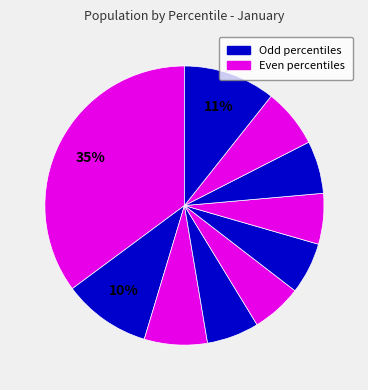

Count the number of slices in the pie.

10